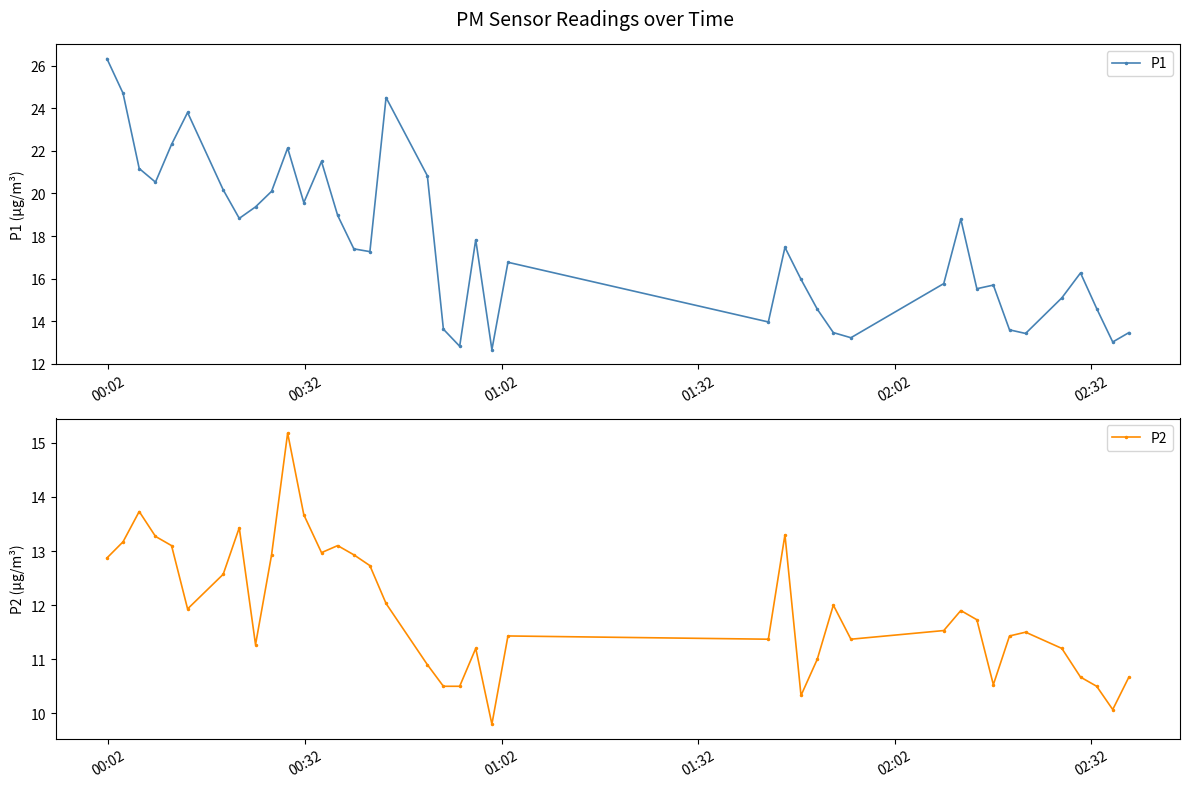

How many interior local valleys does the P2 series have?

9